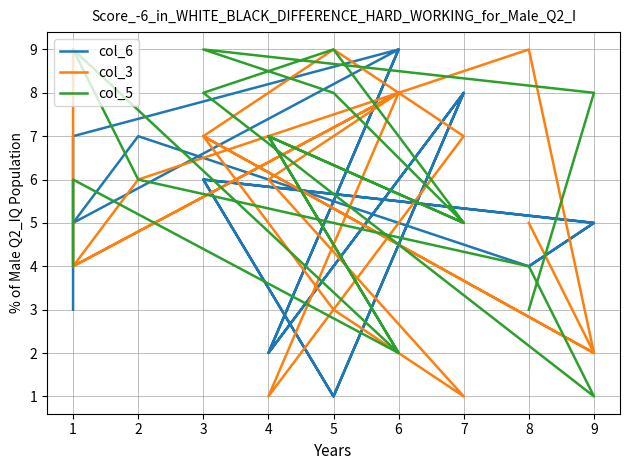

How many intersections are there between col_3 and col_5?

8